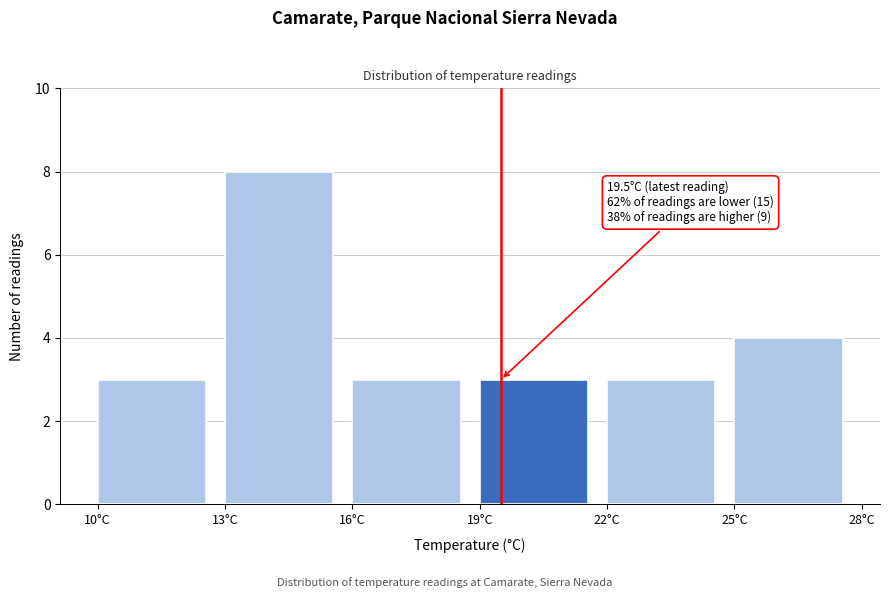

Over which range of the x-axis is the bar tallest?

13 to 16